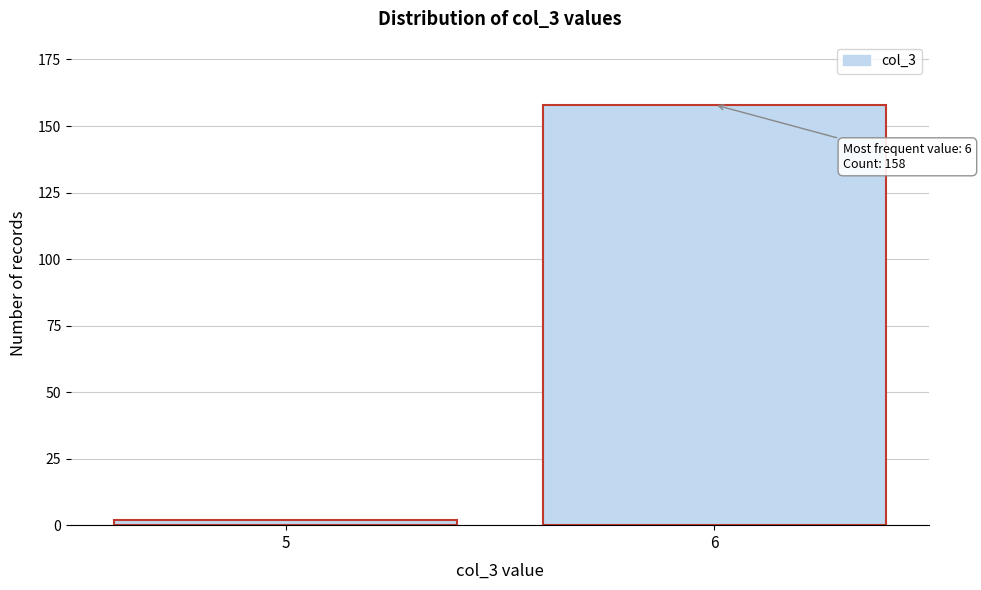

Reading left to right, what are all the values shown in this chart?

2	158